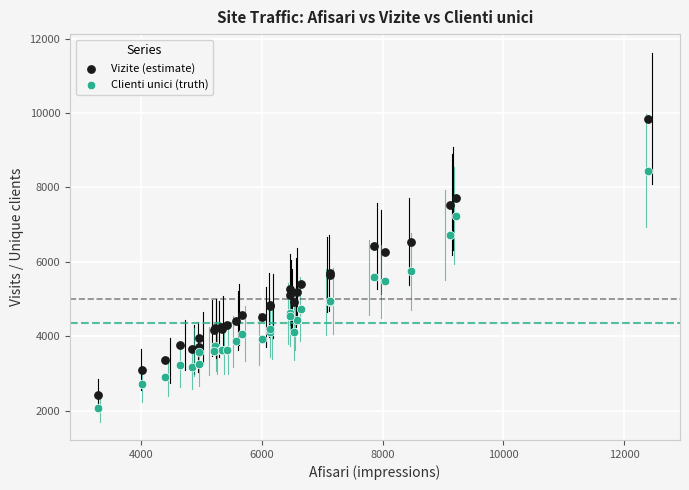

Which series reaches the minimum Y coordinate?

Clienti unici (truth)